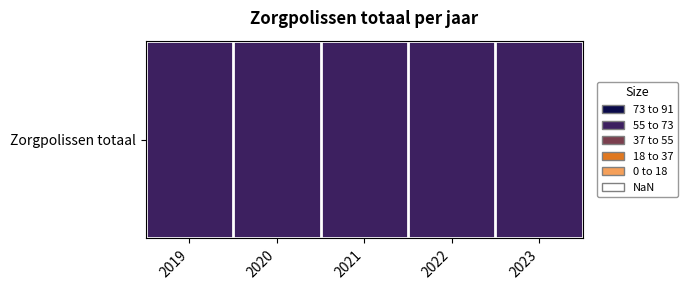

What is the maximum value shown in the chart?

60